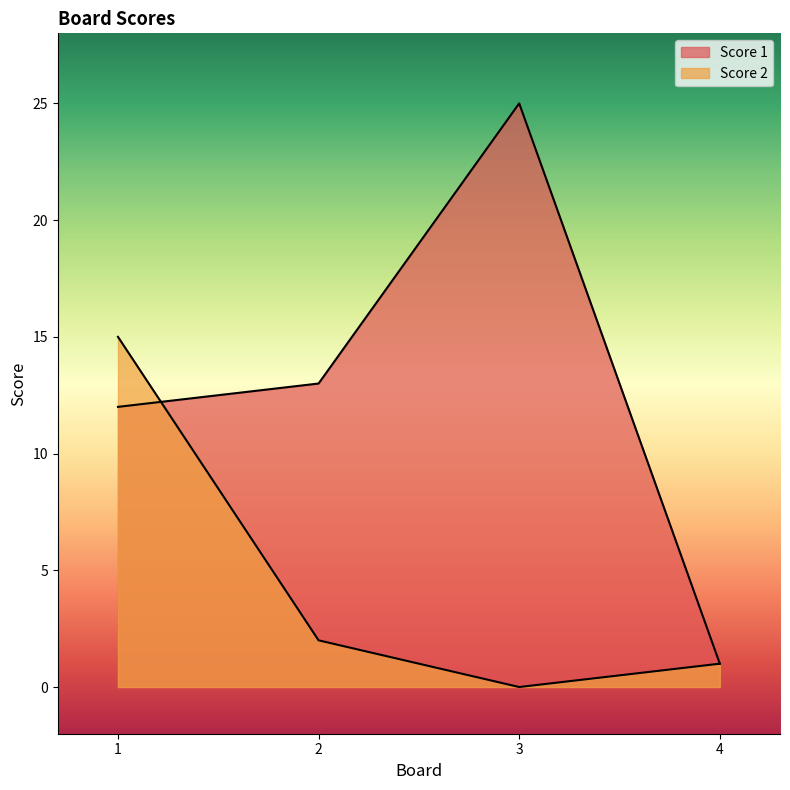

After their last crossing, which series has the higher values: Score 2 or Score 1?

Score 1